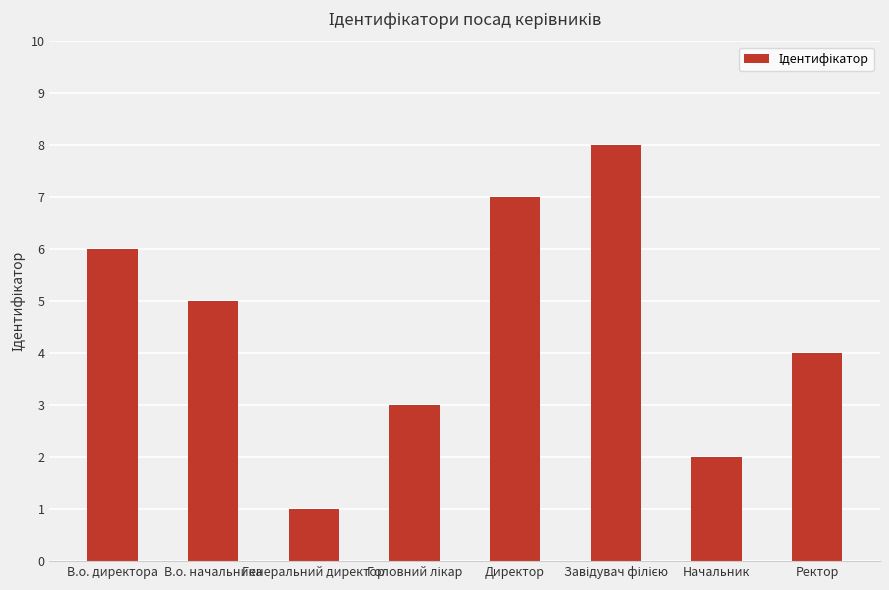

What is the sum of all values?

36